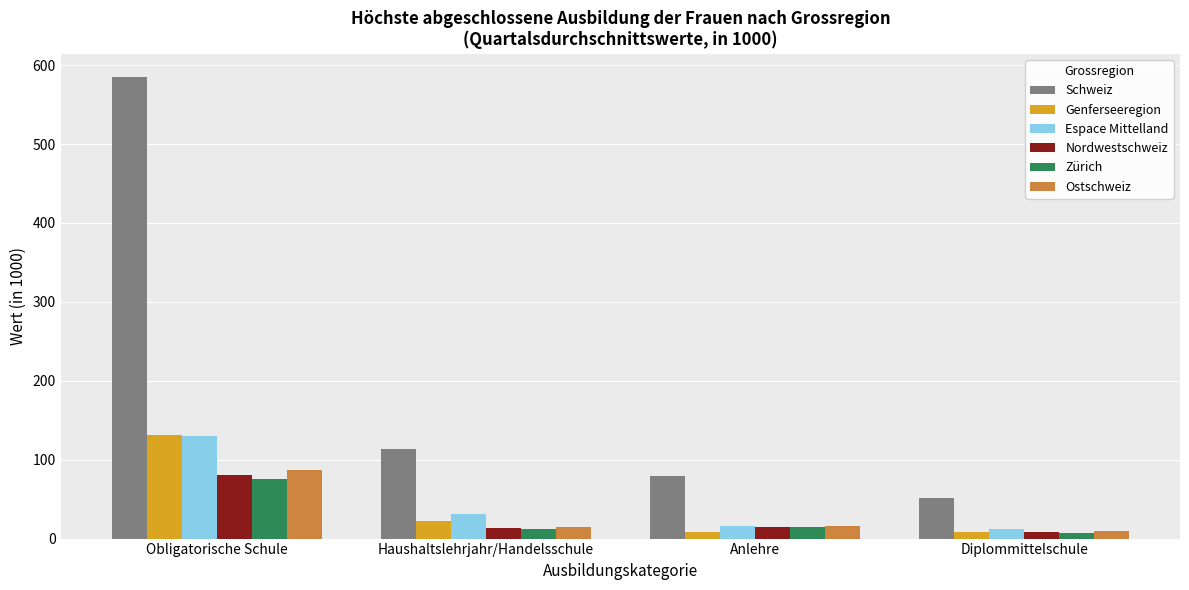

At which category is the sum across all series the highest?

Obligatorische Schule